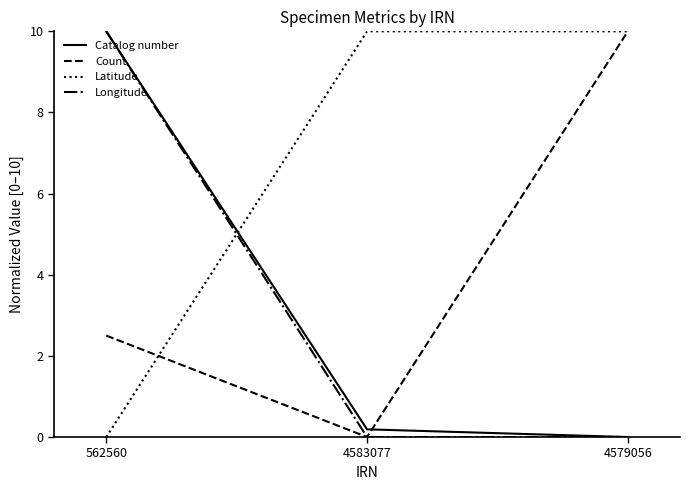

What is the difference between the highest and lowest values at 4579056?

10.0